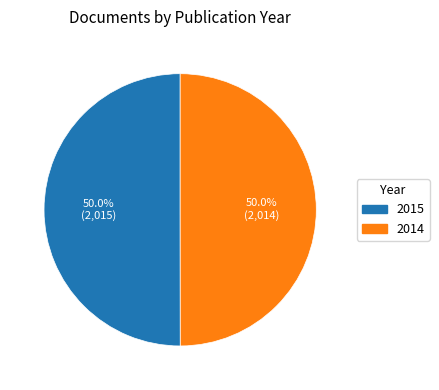

Is it true that 2015 is 60% of the pie?

False